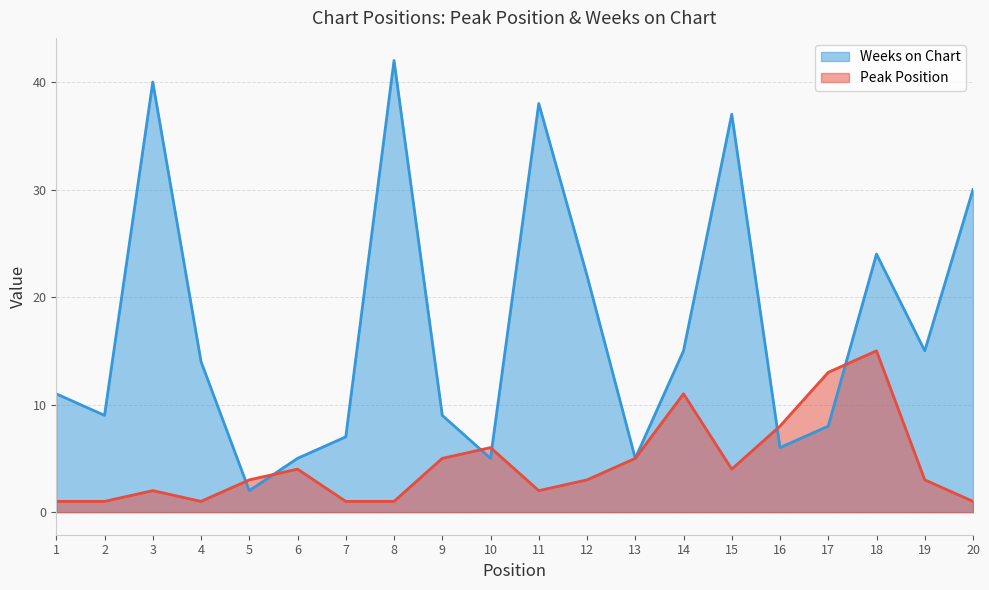

What are all the series names shown in the legend?

Weeks on Chart, Peak Position